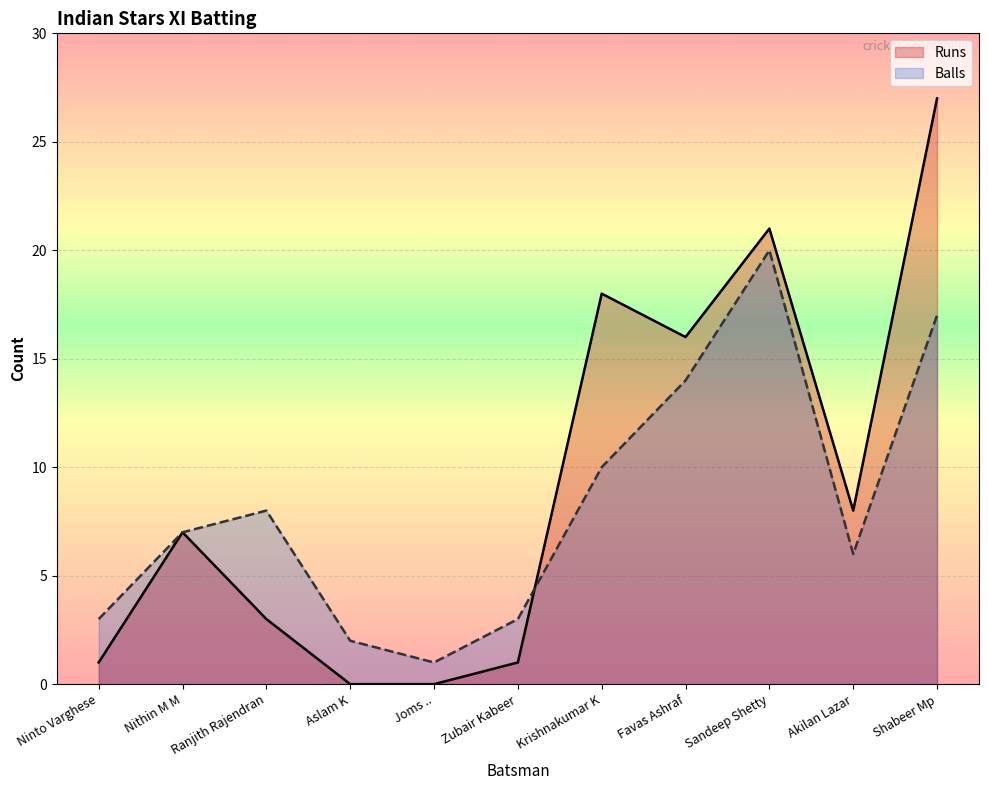

Between which two adjacent categories do Balls and Runs first intersect?

Zubair Kabeer and Krishnakumar K